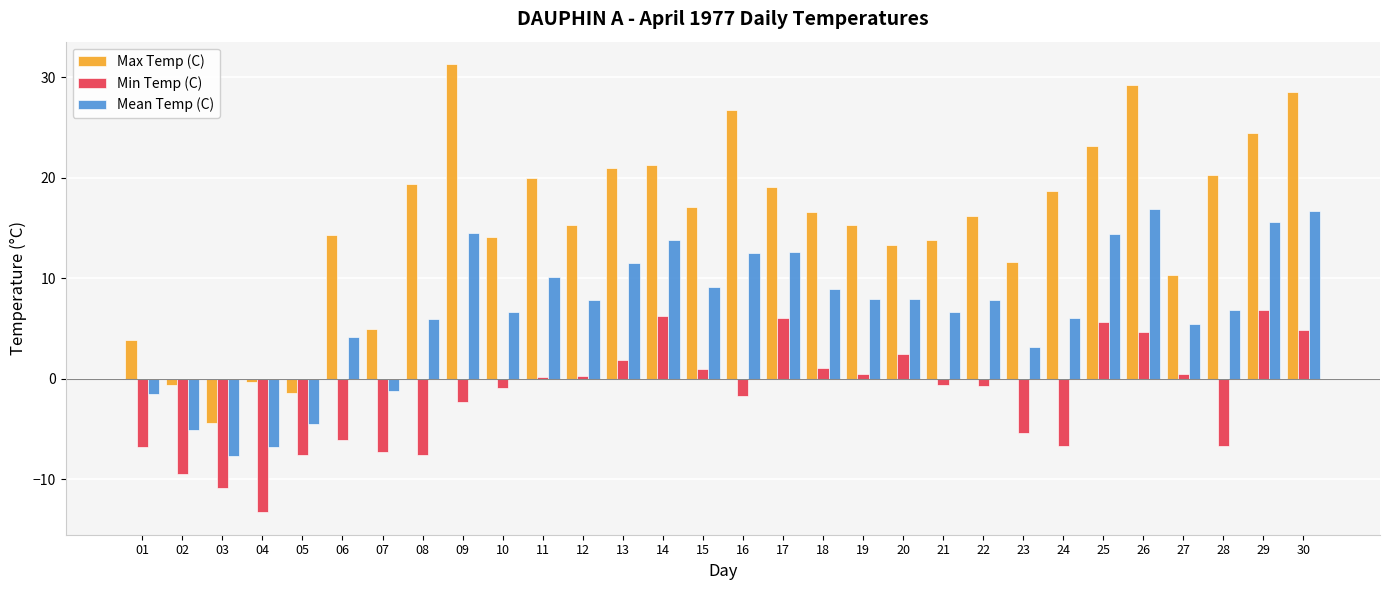

At which label does Max Temp (C) reach its minimum?

03